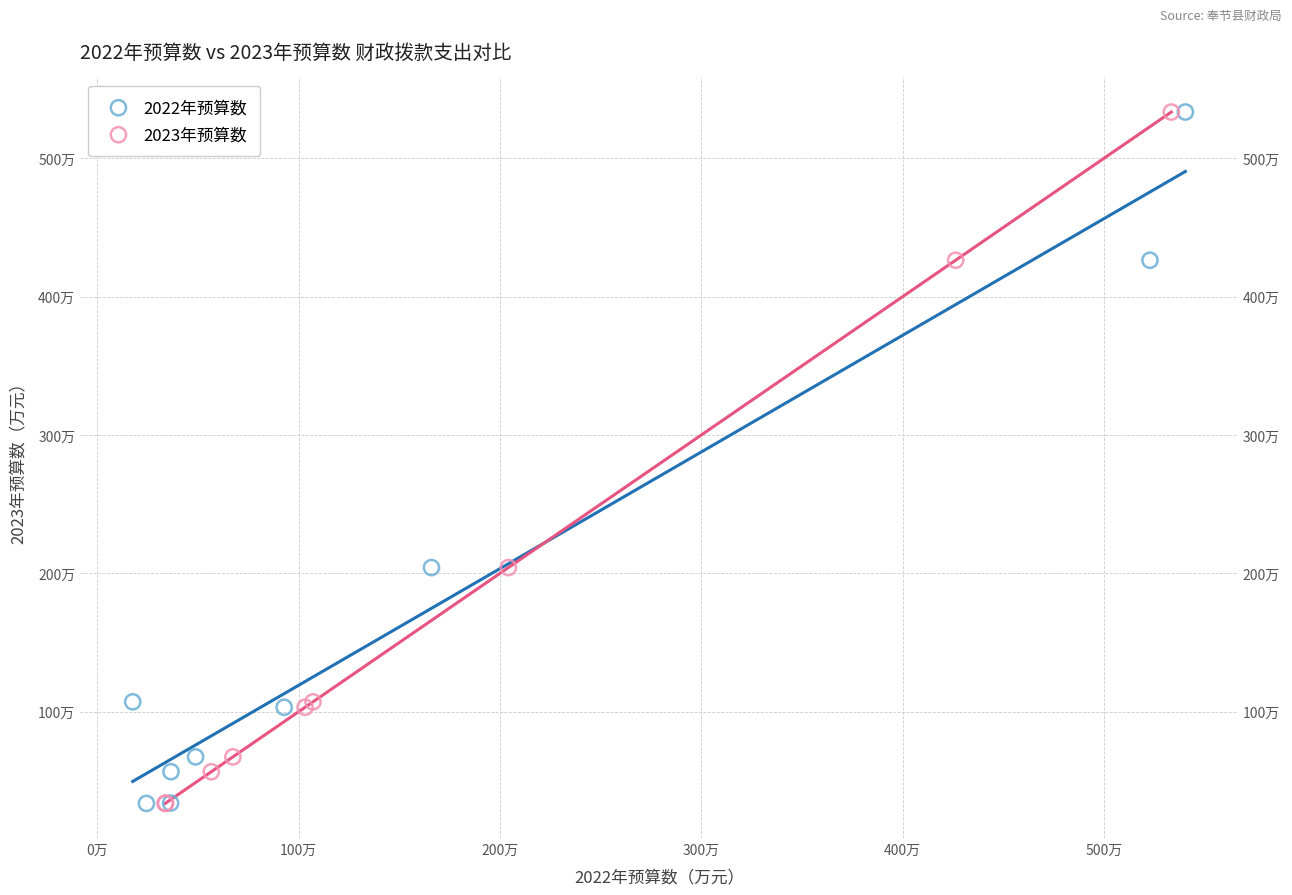

What are all the series names shown in the legend?

2022年预算数, 2023年预算数